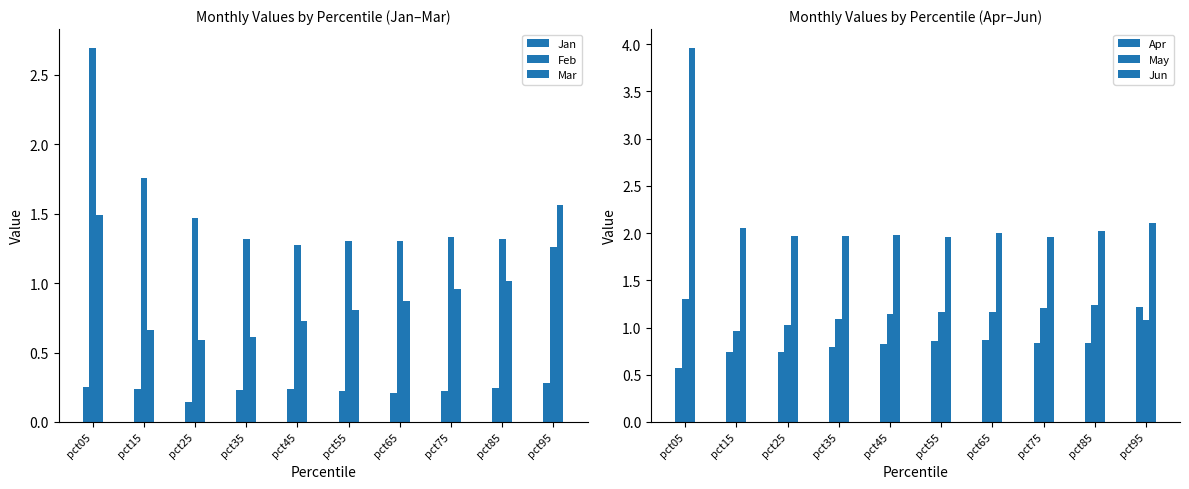

Reading right to left, what are all the values shown in this chart?

Jan: pct95=0.3	pct85=0.2	pct75=0.2	pct65=0.2	pct55=0.2	pct45=0.2	pct35=0.2	pct25=0.1	pct15=0.2	pct05=0.3
Feb: pct95=1.3	pct85=1.3	pct75=1.3	pct65=1.3	pct55=1.3	pct45=1.3	pct35=1.3	pct25=1.5	pct15=1.8	pct05=2.7
Mar: pct95=1.6	pct85=1.0	pct75=1.0	pct65=0.9	pct55=0.8	pct45=0.7	pct35=0.6	pct25=0.6	pct15=0.7	pct05=1.5
Apr: pct95=1.2	pct85=0.8	pct75=0.8	pct65=0.9	pct55=0.9	pct45=0.8	pct35=0.8	pct25=0.7	pct15=0.7	pct05=0.6
May: pct95=1.1	pct85=1.2	pct75=1.2	pct65=1.2	pct55=1.2	pct45=1.1	pct35=1.1	pct25=1.0	pct15=1.0	pct05=1.3
Jun: pct95=2.1	pct85=2.0	pct75=2.0	pct65=2.0	pct55=2.0	pct45=2.0	pct35=2.0	pct25=2.0	pct15=2.1	pct05=4.0